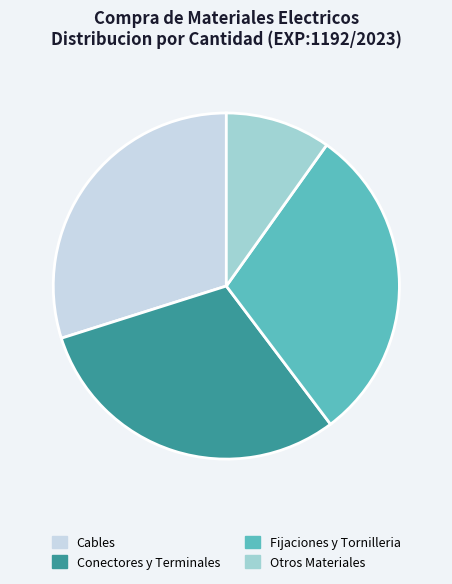

Is the sum of Cables and Fijaciones y Tornilleria greater than half?

Yes